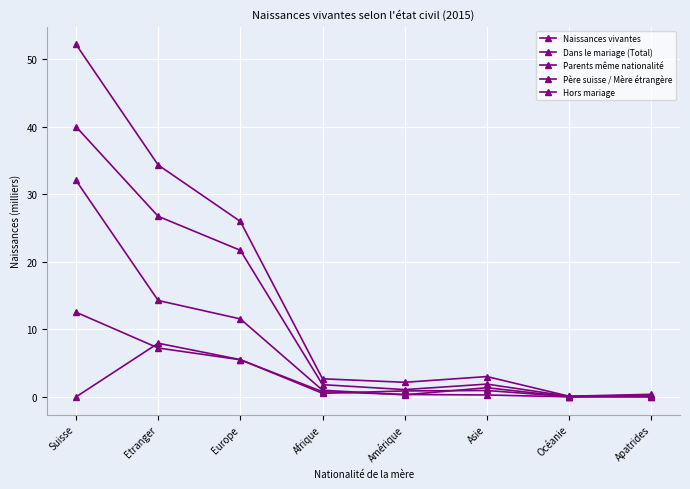

At which category is the sum across all series the highest?

Suisse